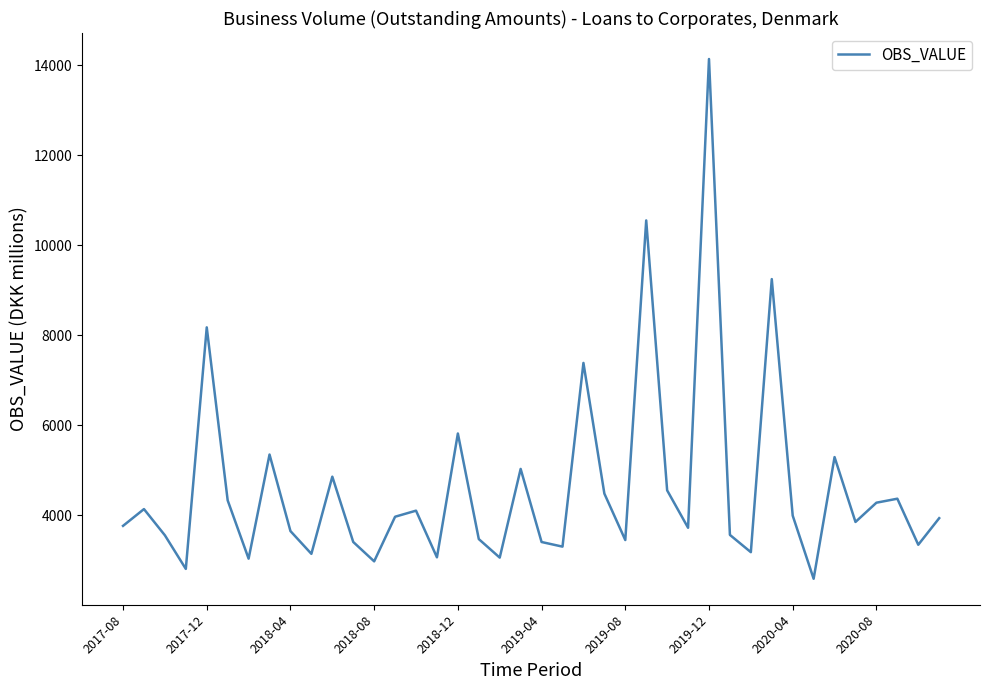

True or false: there are more than 2 points higher than both neighbors.

True